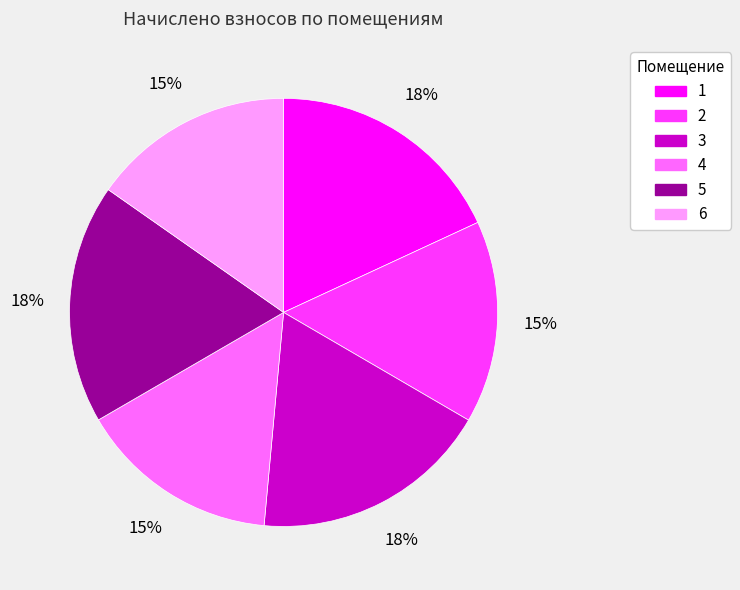

To the nearest percent, what is the combined percentage of 5 and 3?

36%